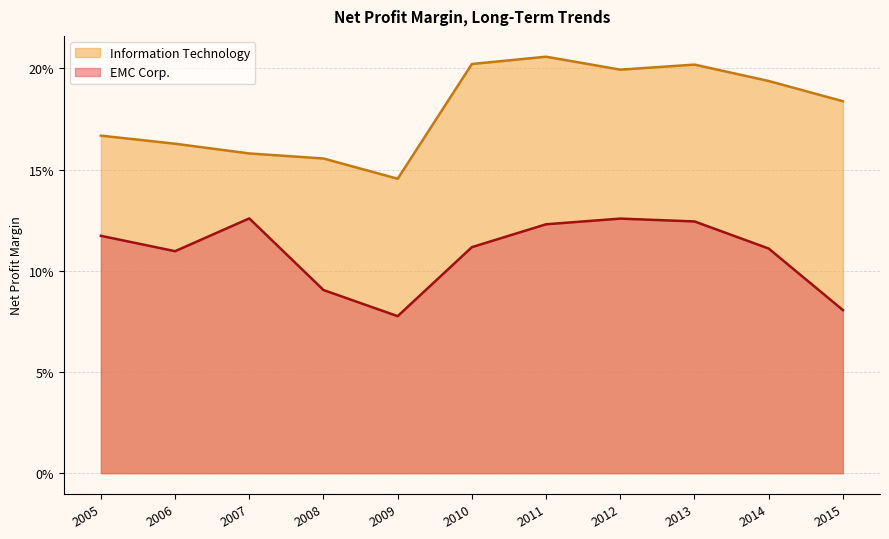

True or false: EMC Corp. and Information Technology cross at least once.

False